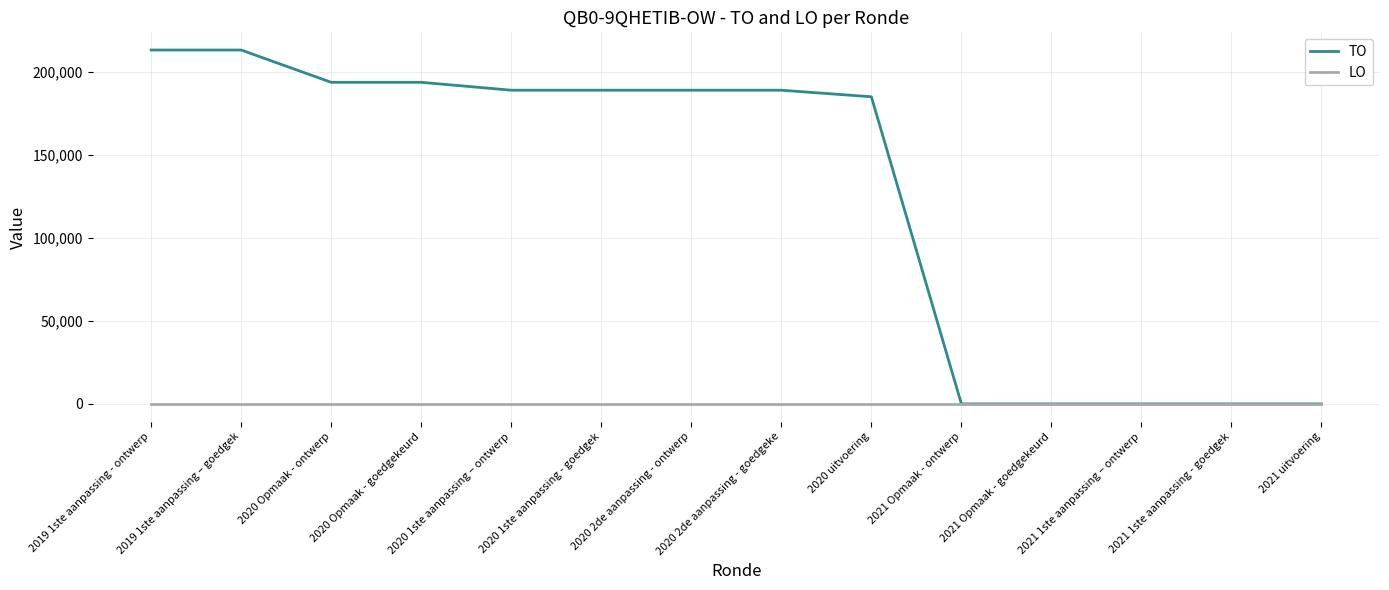

Count the number of categories in the chart.

14